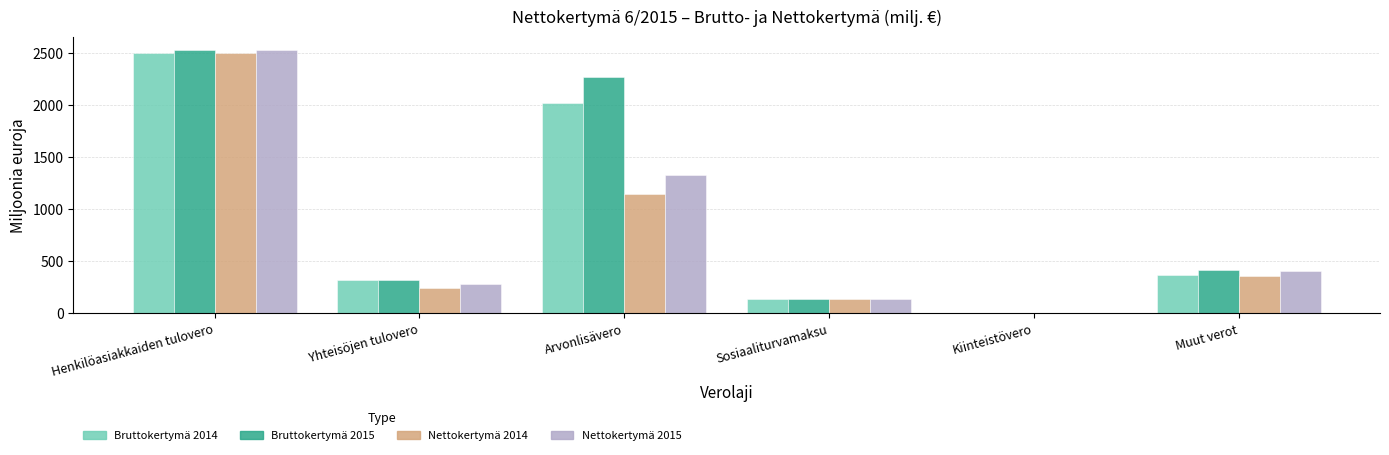

What is the sum of the Bruttokertymä 2014 values at Muut verot and Henkilöasiakkaiden tulovero?

2869.7